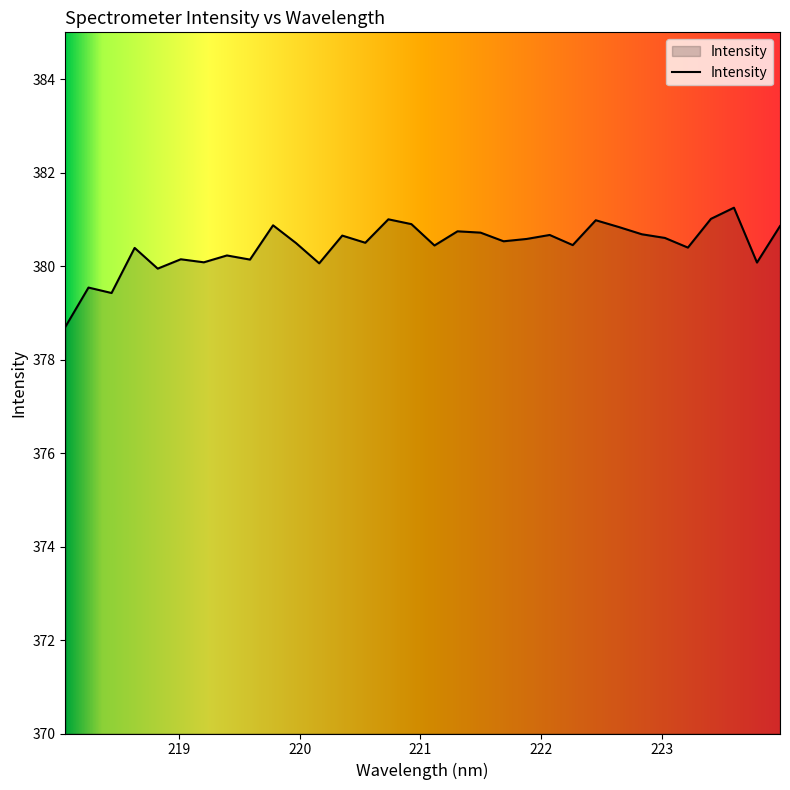

What is the smallest value displayed?

378.7